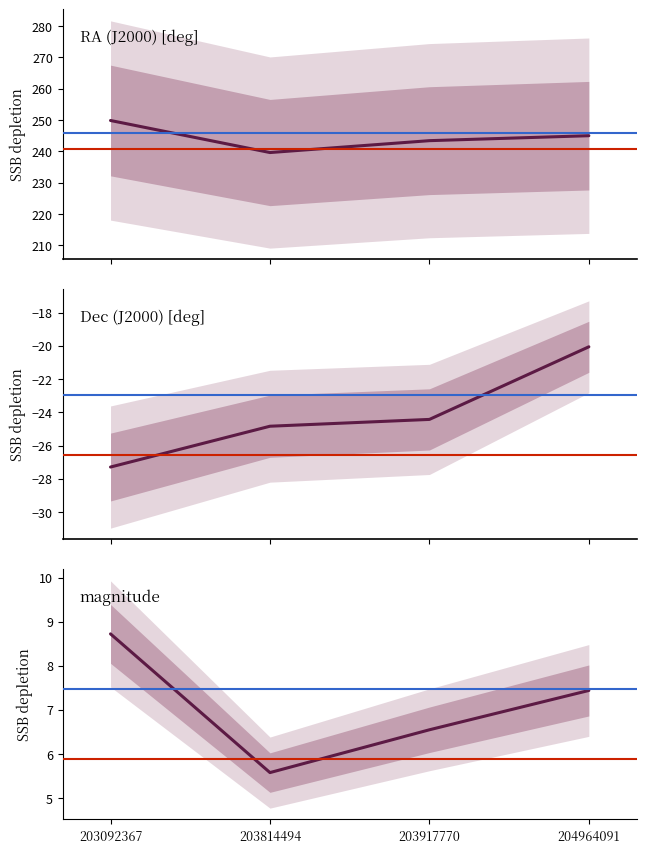

Which series has the widest spread of values?

RA (J2000) [deg]